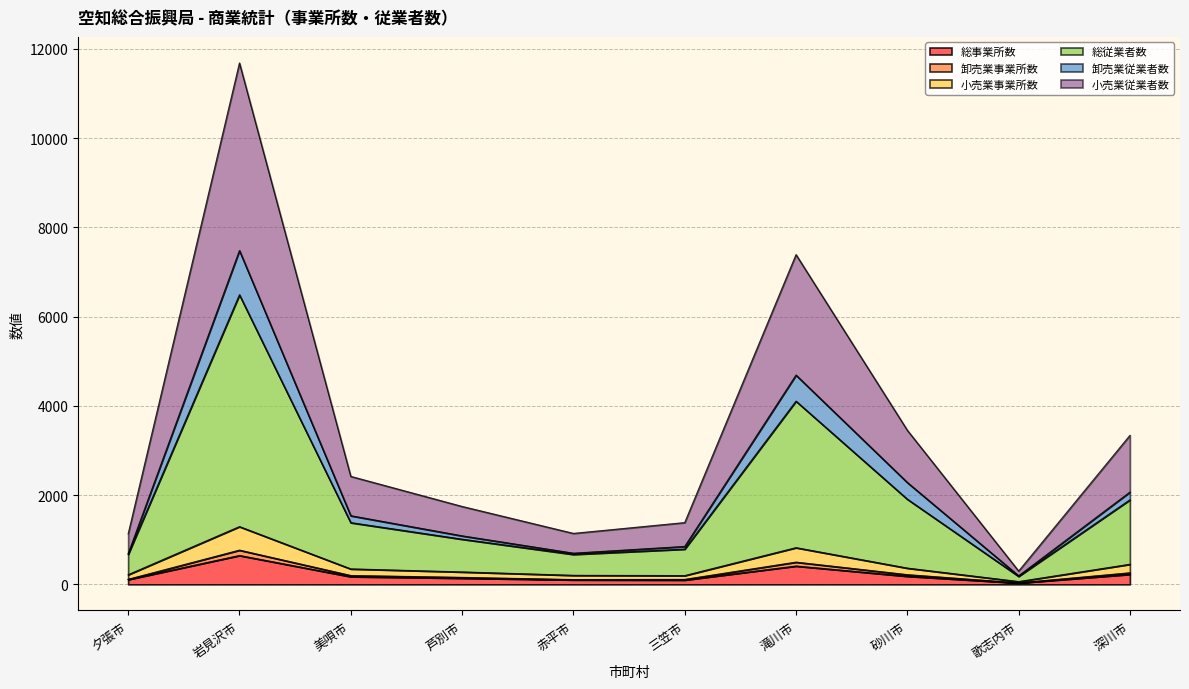

Between 滝川市 and 深川市, which is larger?

滝川市